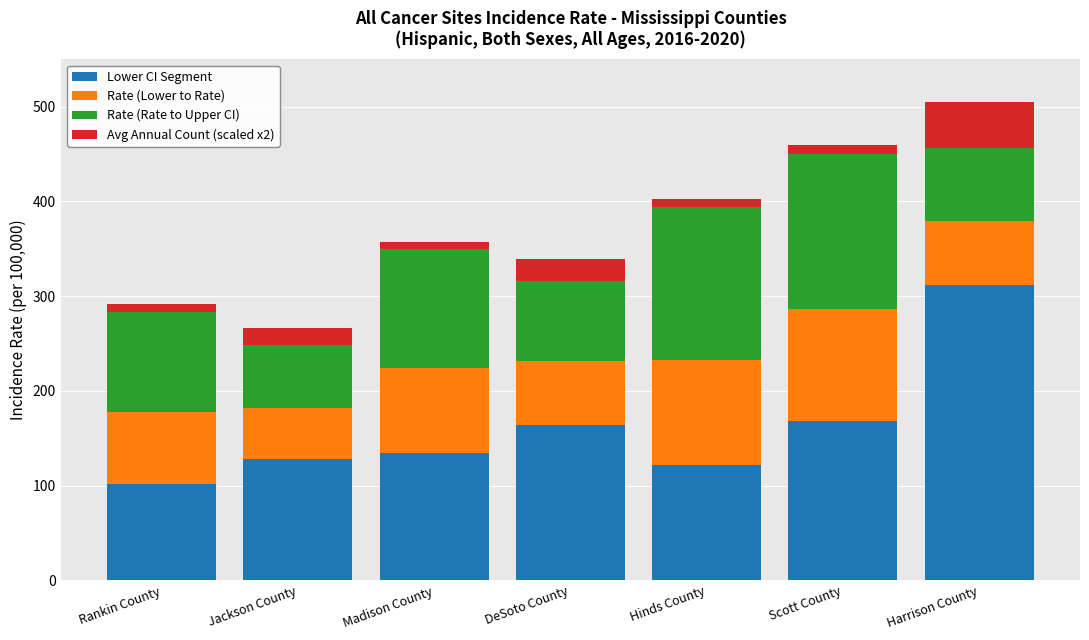

The value of Lower CI Segment at DeSoto County is 59.2. True or false?

False